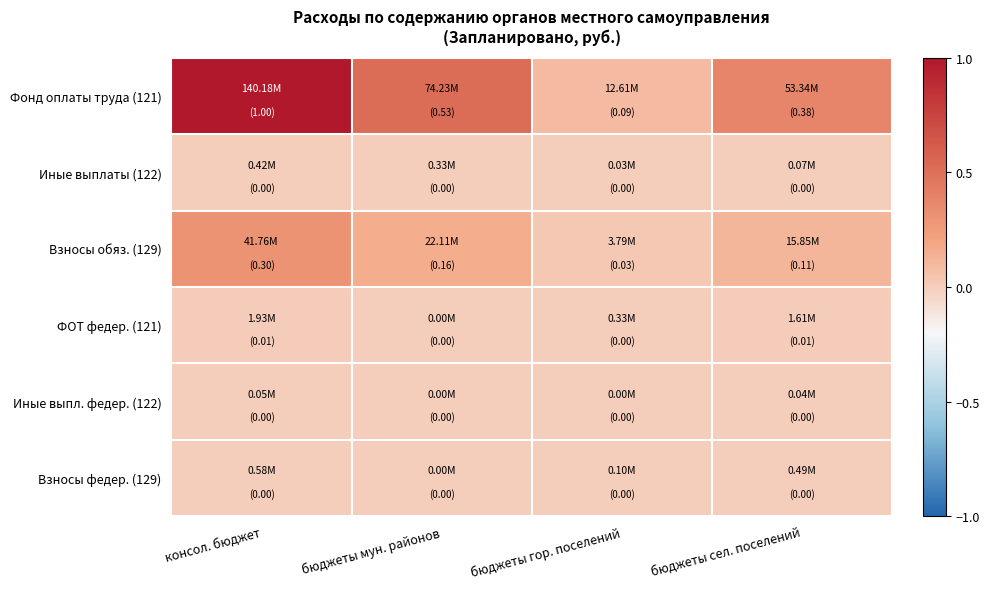

Which series has the largest total across all categories?

Фонд оплаты труда (121)